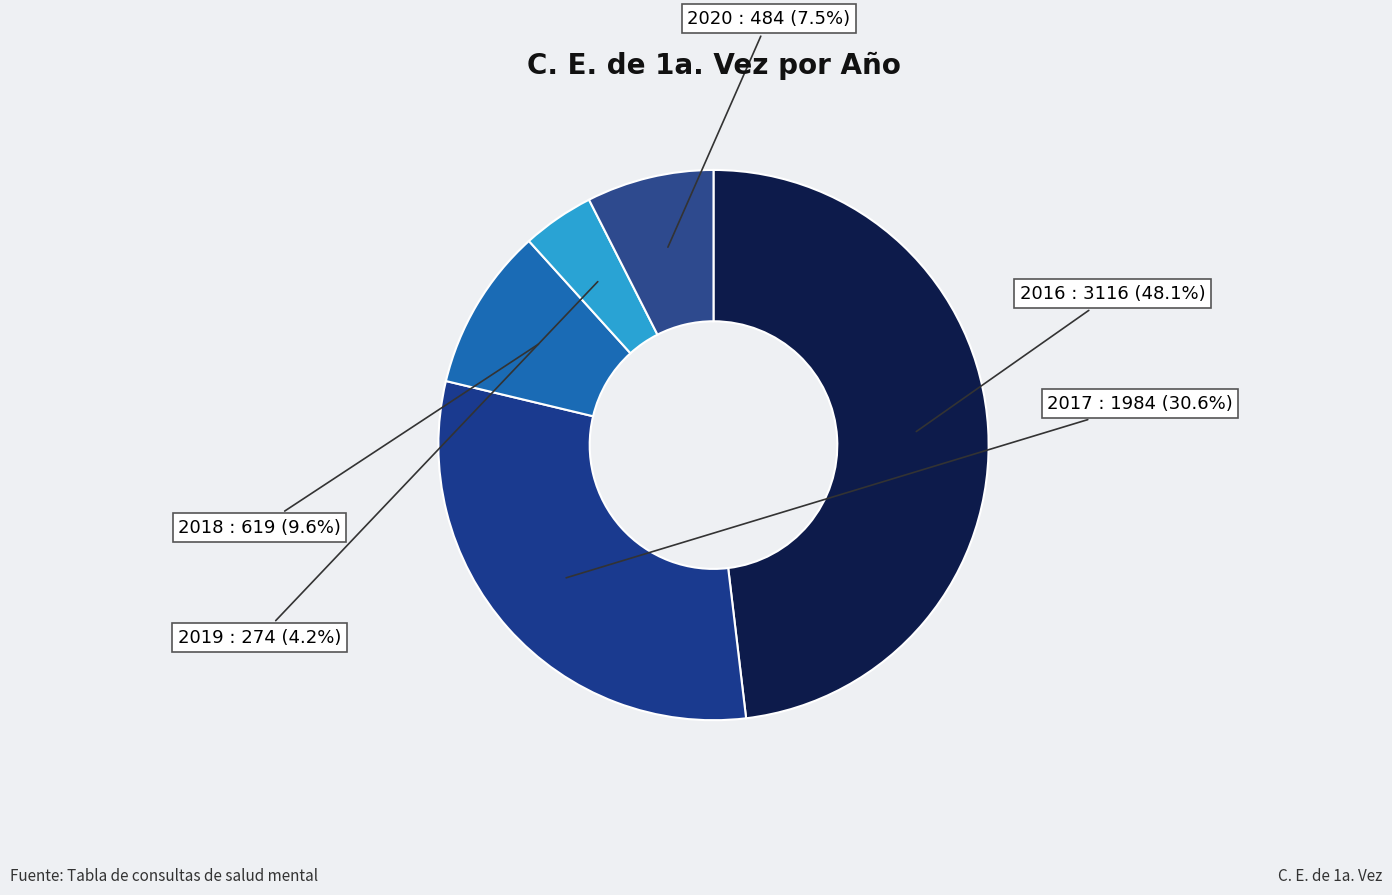

Rank the categories by value from lowest to highest.

2019, 2020, 2018, 2017, 2016